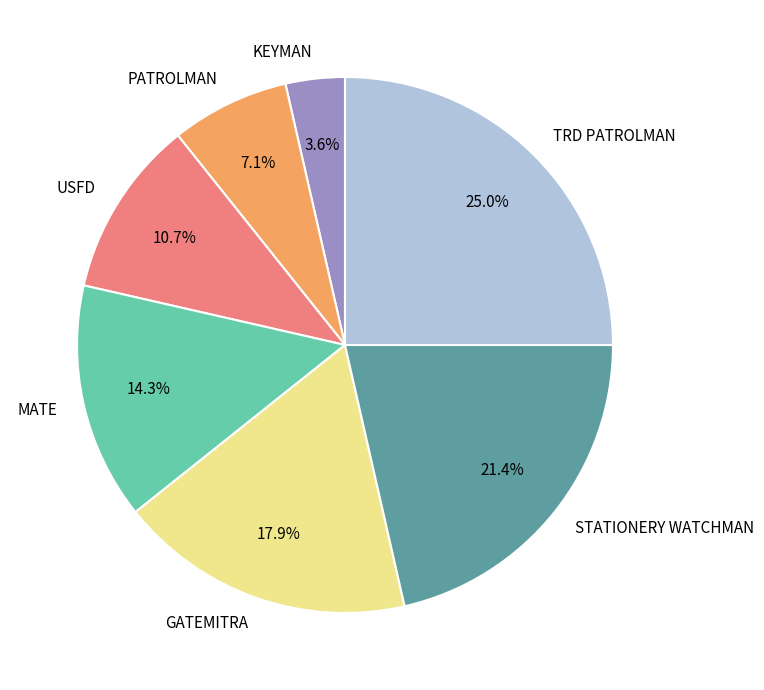

Is there a majority slice in this chart?

No